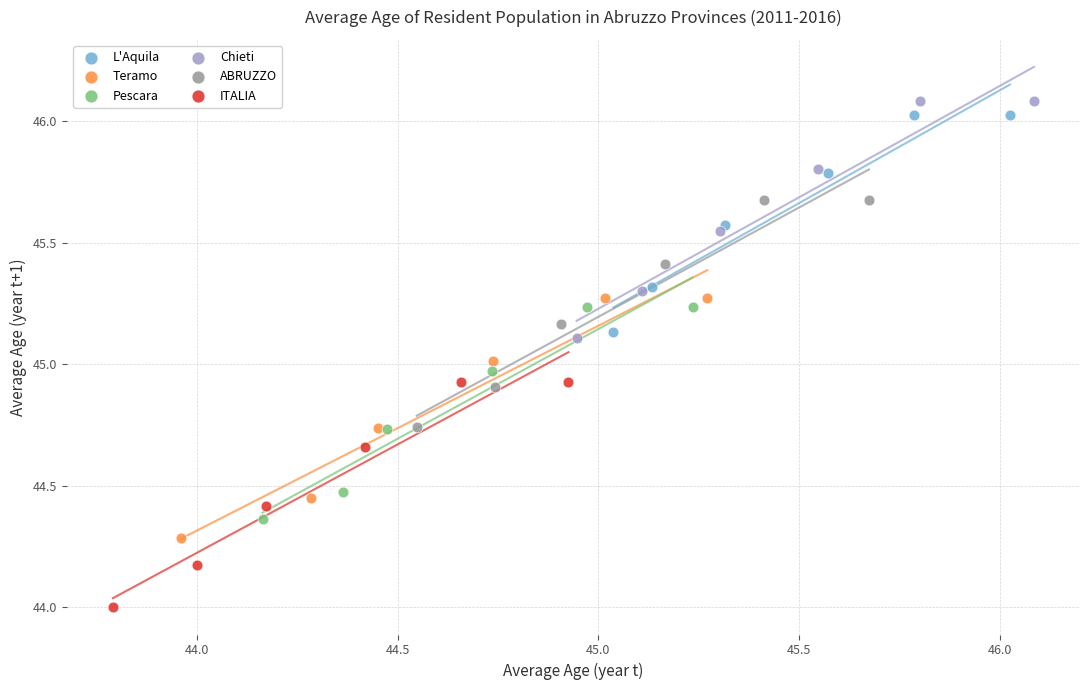

What are all the series names shown in the legend?

L'Aquila, Teramo, Pescara, Chieti, ABRUZZO, ITALIA